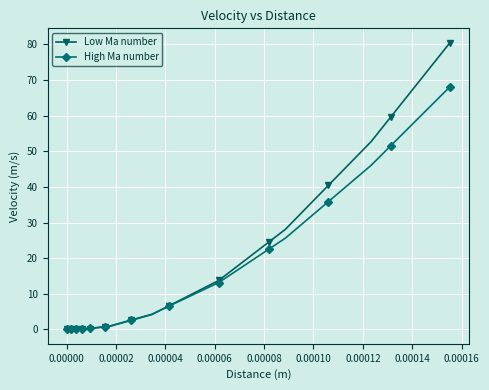

What is the difference between the maximum and minimum values in the High Ma number series?

68.1